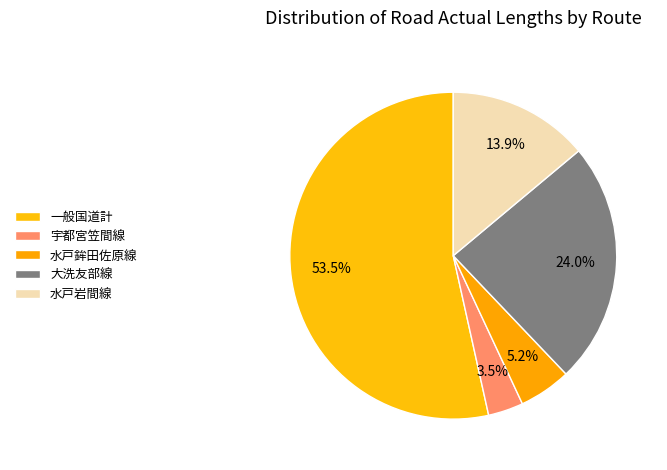

Approximately how many times larger is the value at 宇都宮笠間線 compared to 大洗友部線?

0.1